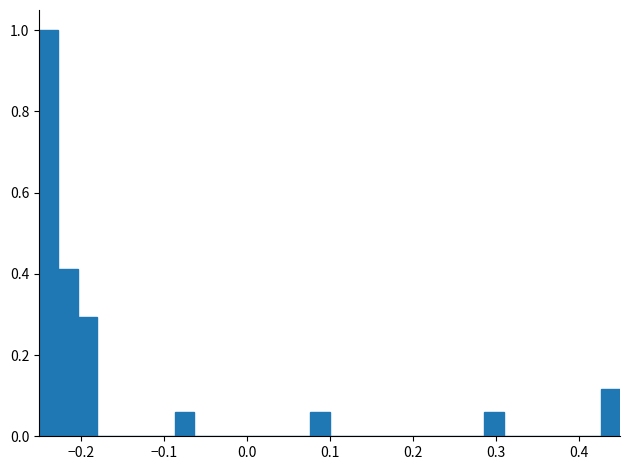

Around what value on the x-axis is the tallest bar? Give the approximate position of its centre, as read against the axis.

-0.24